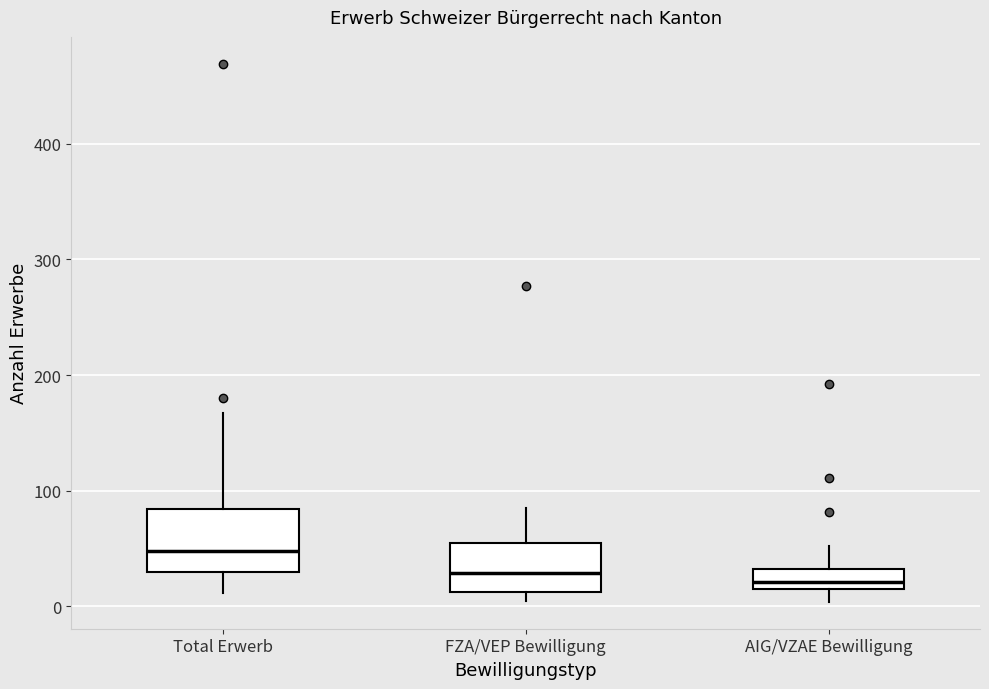

Reading left to right, read every box against the y-axis: the position of its median line, the range the box covers, and the ends of its whiskers. The values are not printed on the chart, so give them approximately, as read against the axis.

Total Erwerb: median 50, box 30 to 80, whiskers 10 to 170
FZA/VEP Bewilligung: median 30, box 10 to 60, whiskers 10 (just below the box's lower edge) to 90
AIG/VZAE Bewilligung: median 20 (just above the box's lower edge), box 20 to 30, whiskers 0 to 50